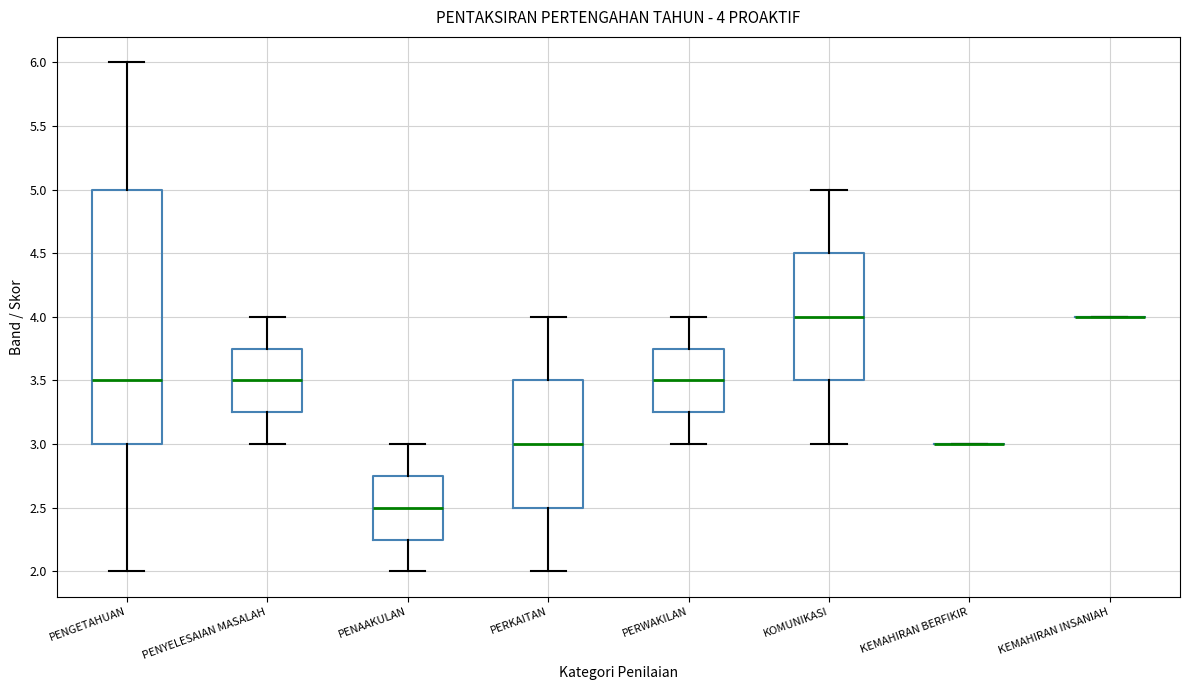

Which box is the tallest, from its lower edge to its upper edge?

PENGETAHUAN